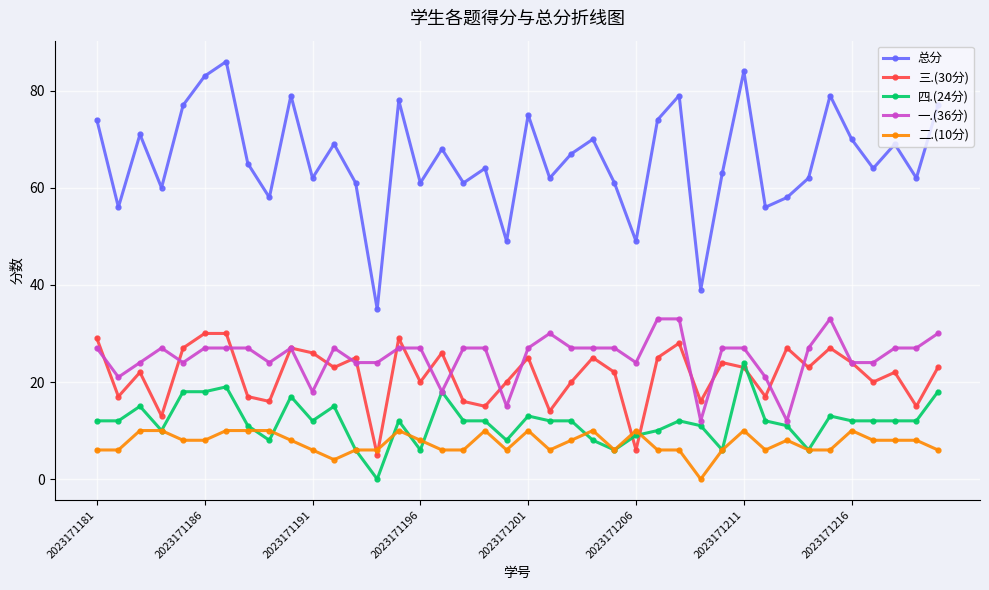

Which series has the largest total across all categories?

总分